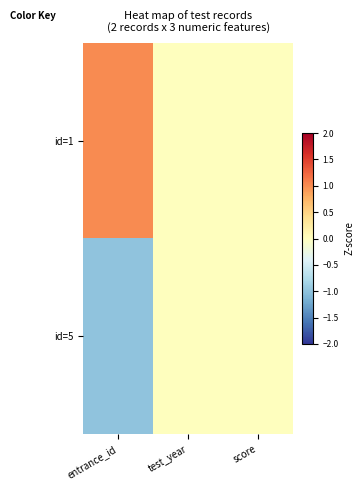

Reading right to left, transcribe all the data shown in this chart.

id=1: score=0	test_year=0	entrance_id=1
id=5: score=0	test_year=0	entrance_id=-1